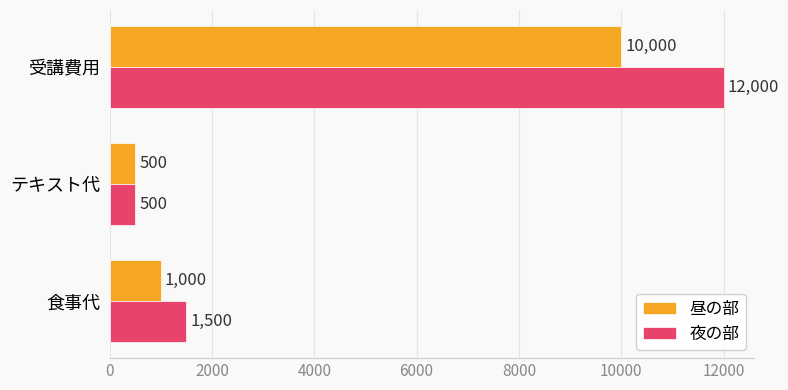

Rank the categories by 夜の部 value from highest to lowest.

受講費用, 食事代, テキスト代